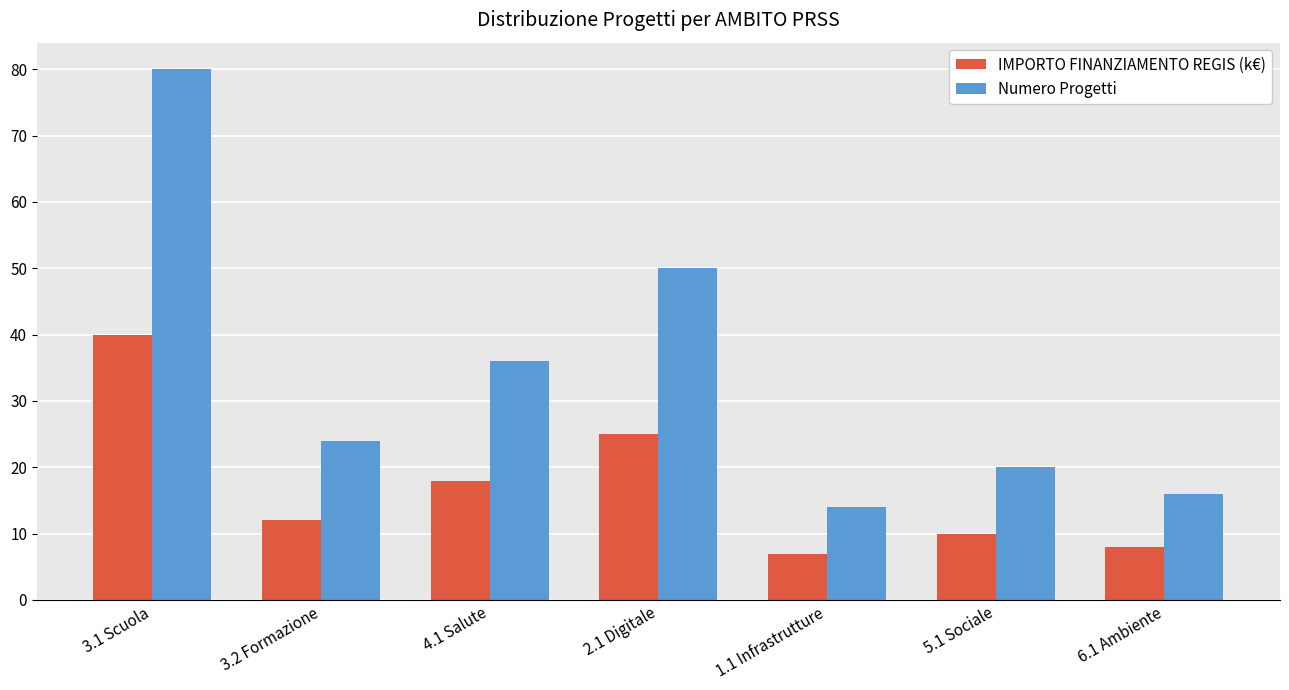

Which category has the lowest value in the IMPORTO FINANZIAMENTO REGIS (k€) series?

1.1 Infrastrutture